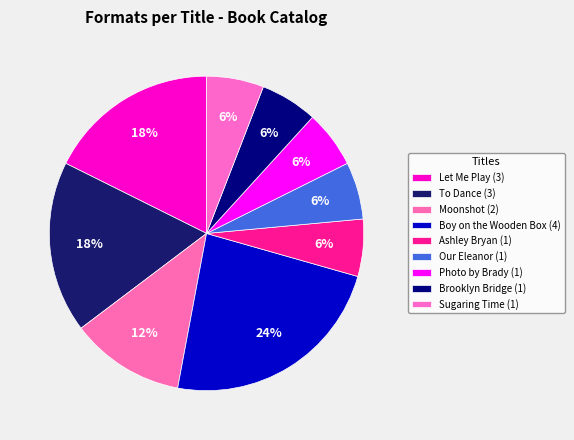

Which has a higher value, Our Eleanor or Let Me Play?

Let Me Play